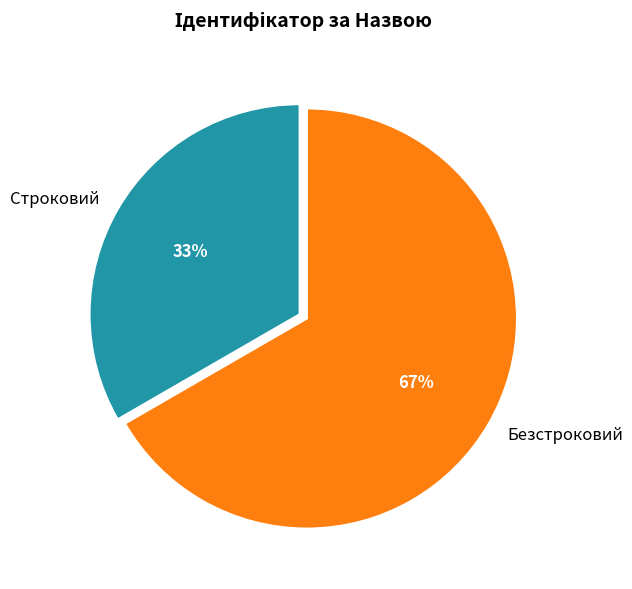

Which slice is the smallest?

Строковий